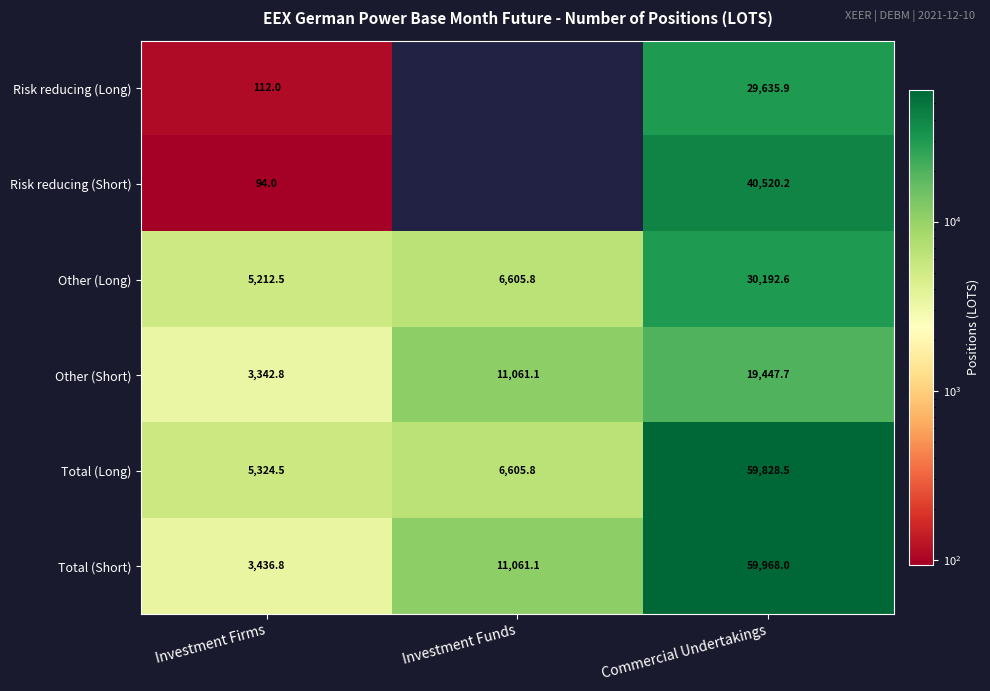

What is the lowest value of the Other (Long) series?

5212.5